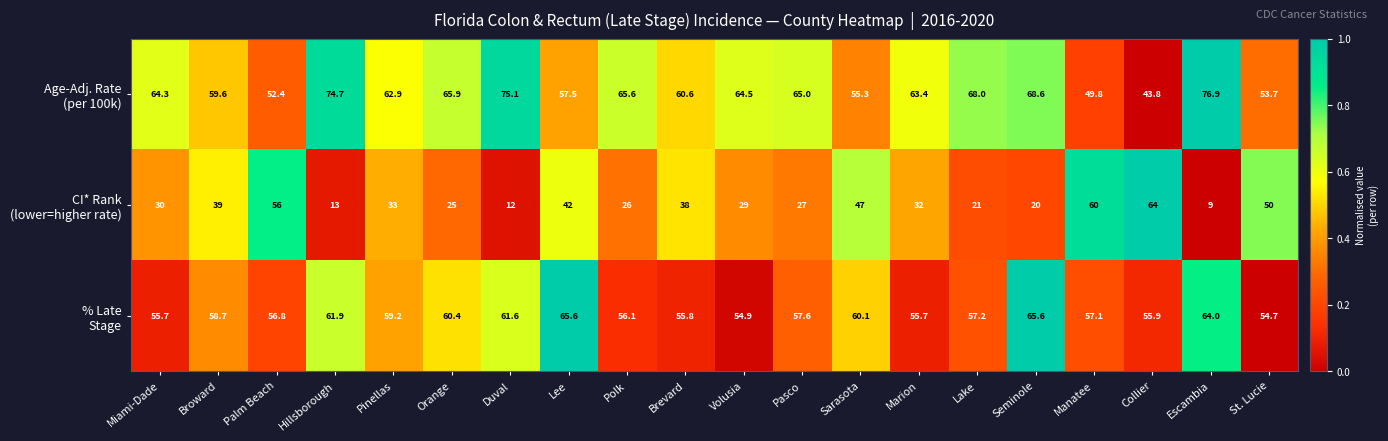

Which category has the highest value across all series?

Escambia